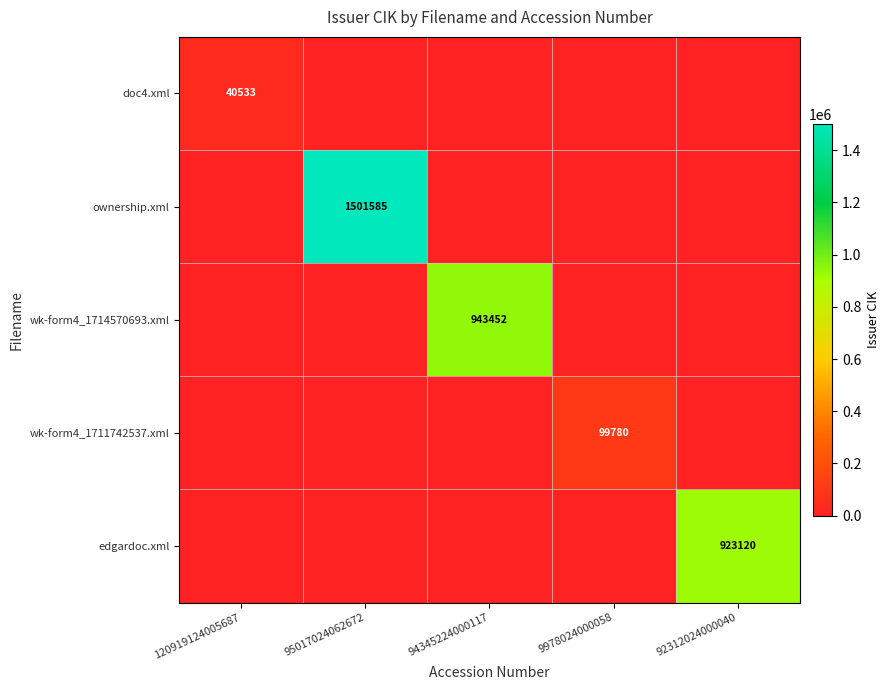

What is the average value of the wk-form4_1714570693.xml series?

188690